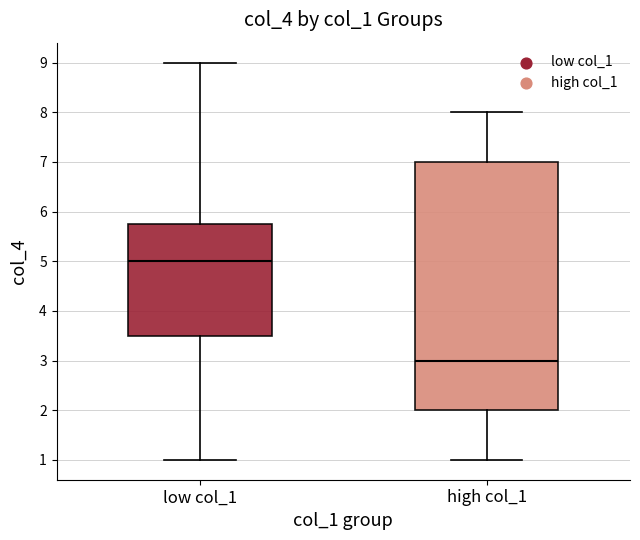

Reading left to right, transcribe this box plot: for each box, give where its median line is, the range the box spans, and where its two whiskers end, as read against the y-axis. The values are not printed on the chart, so give them approximately, as read against the axis.

low col_1: median 5.0, box 3.5 to 5.8, whiskers 1.0 to 9.0
high col_1: median 3.0, box 2.0 to 7.0, whiskers 1.0 to 8.0